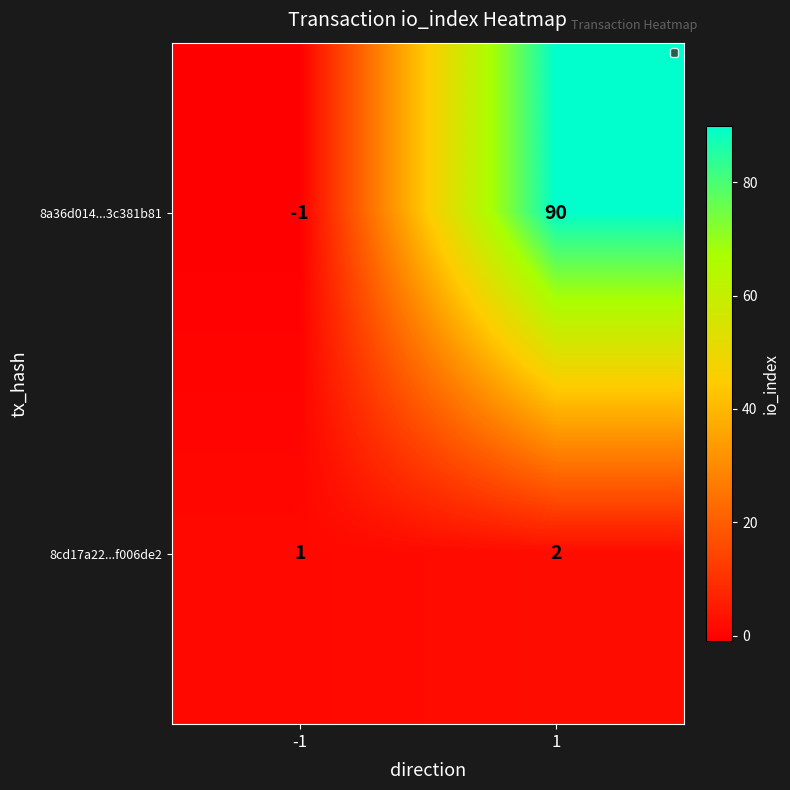

Is it true that 8a36d014...3c381b81 equals 90 at 1?

True